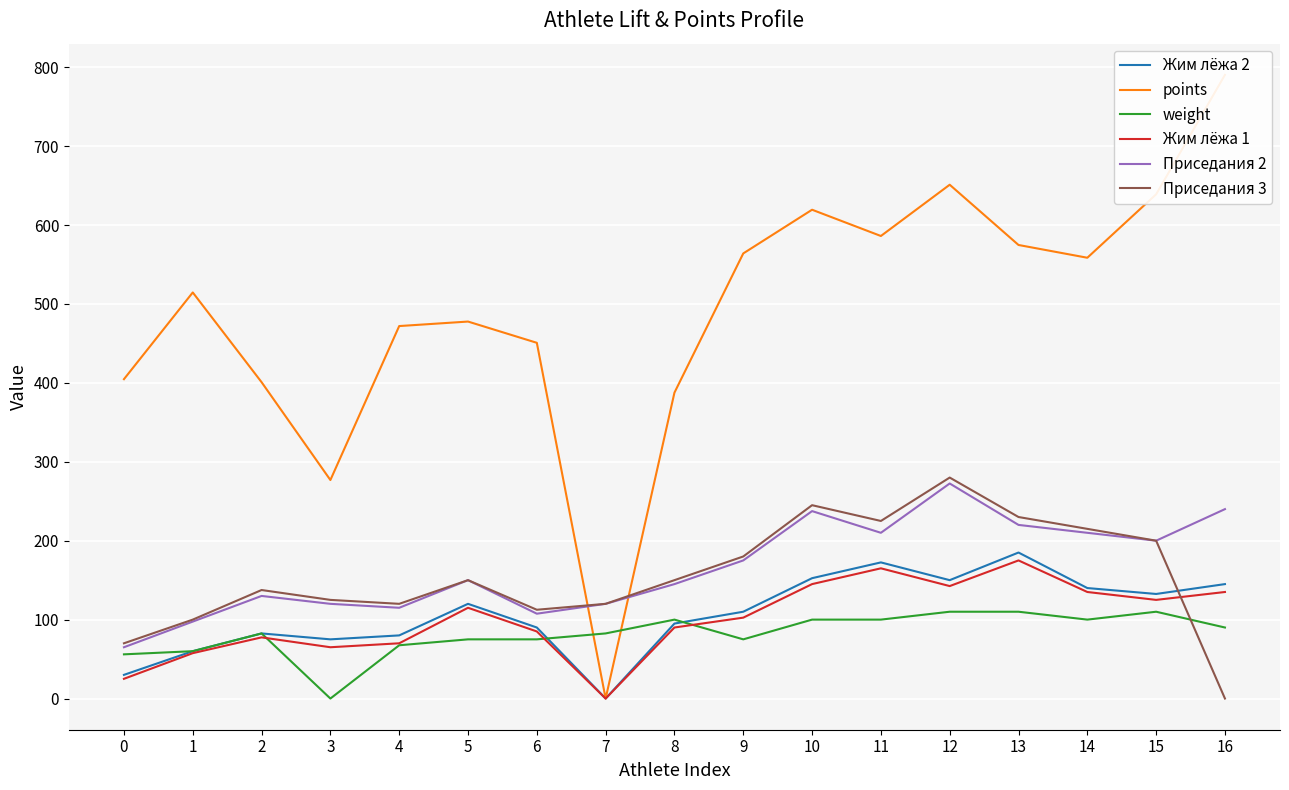

What is the difference between the maximum and minimum values in the weight series?

110.0